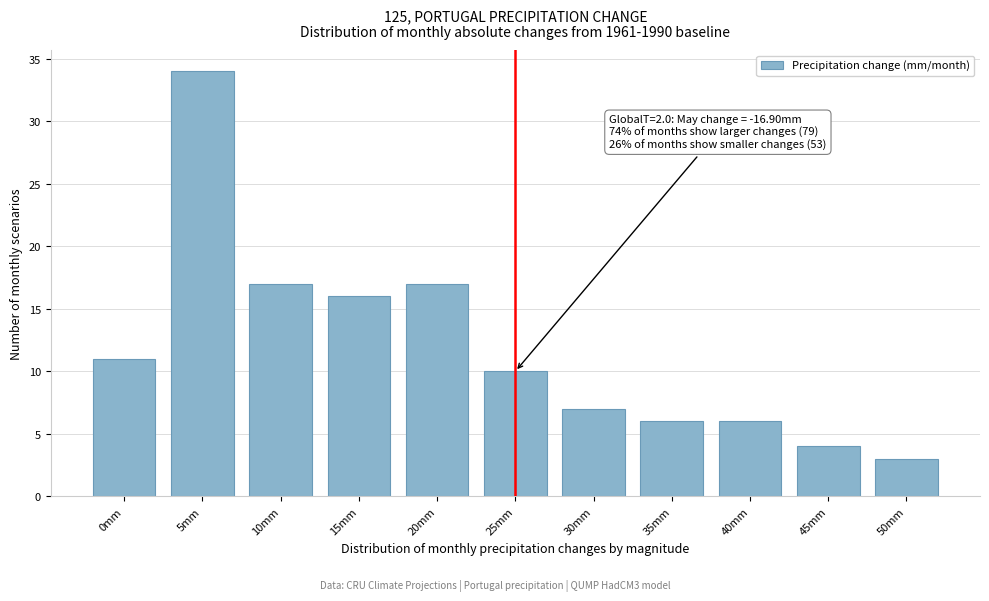

Reading left to right, list all the values displayed in this chart.

11	34	17	16	17	10	7	6	6	4	3